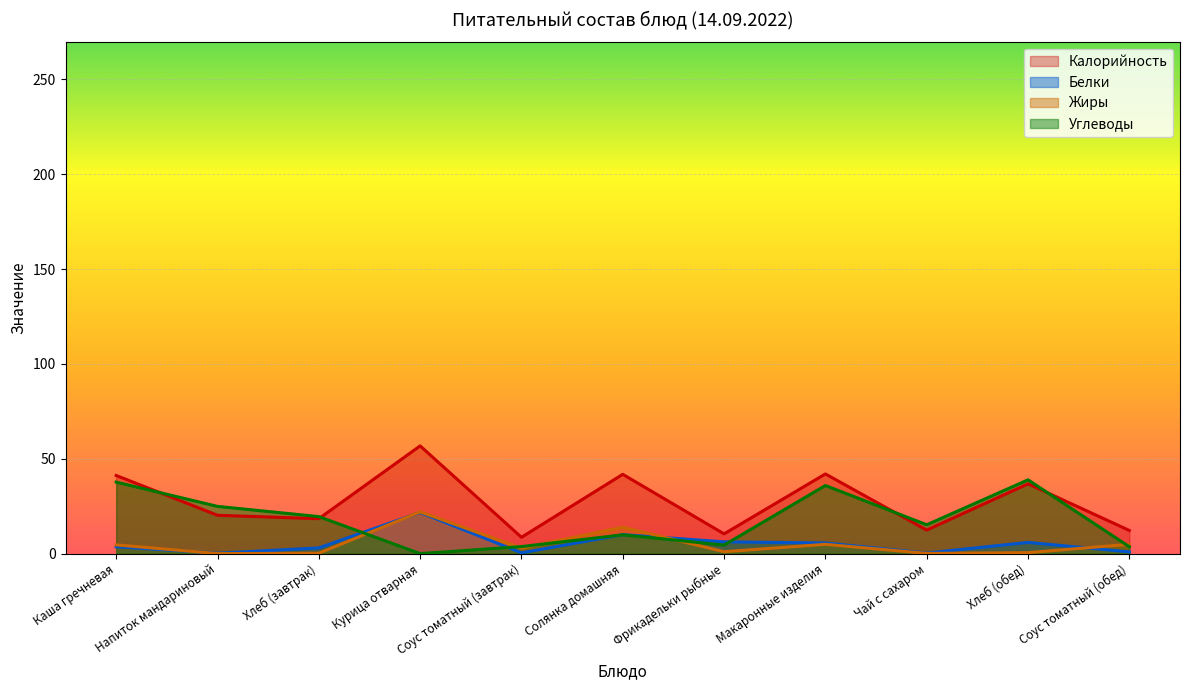

How many lines are shown in the chart?

4